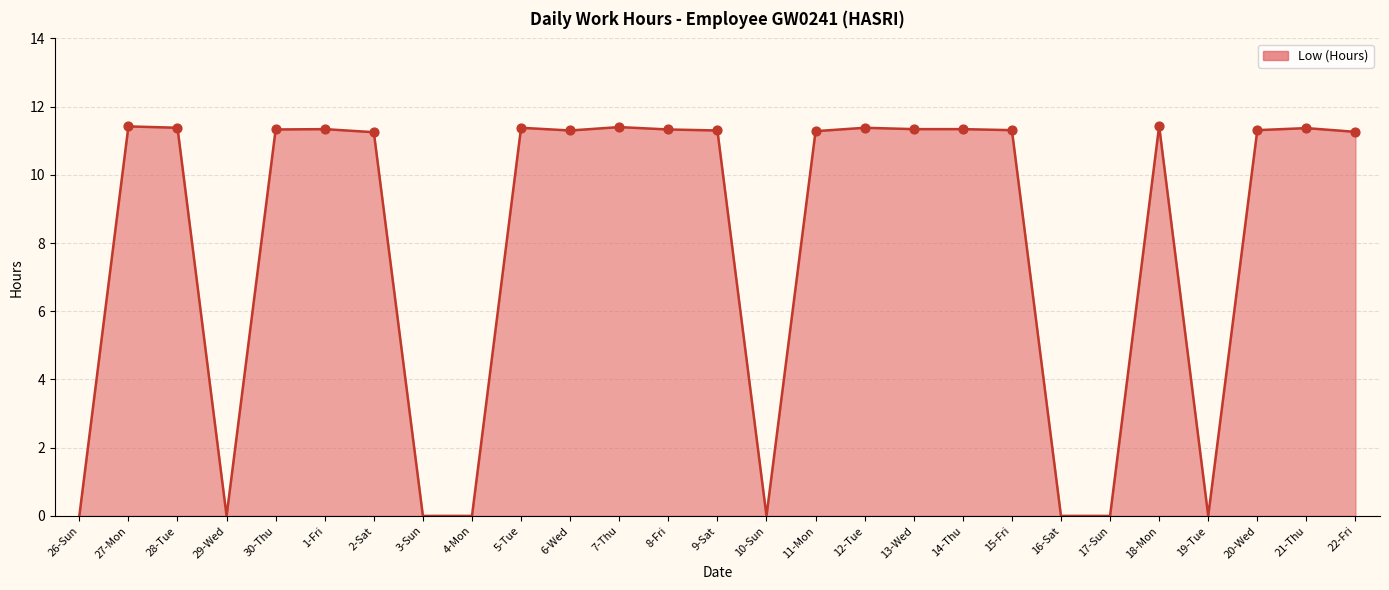

Which has a higher value, 2-Sat or 26-Sun?

2-Sat